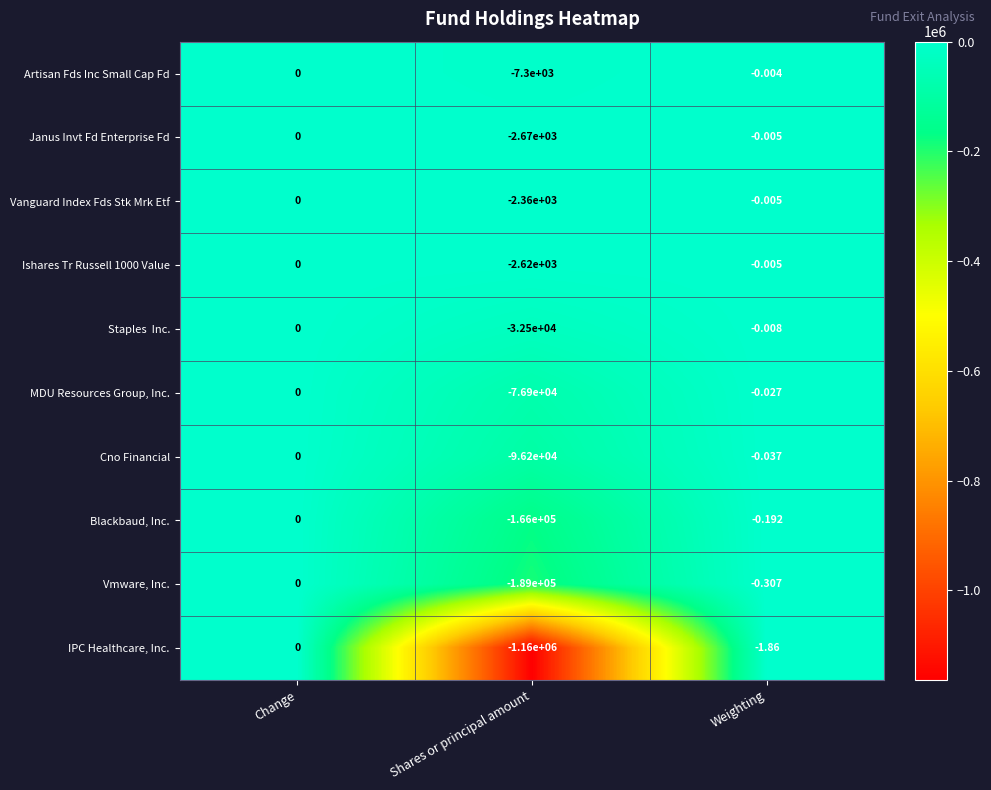

At which category is the sum across all series the highest?

Change